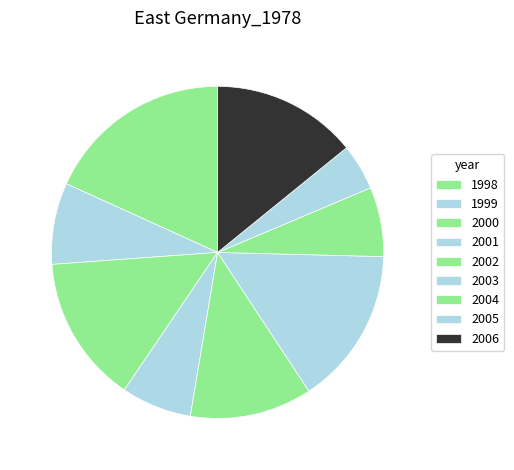

What is the largest slice in the pie chart?

1998